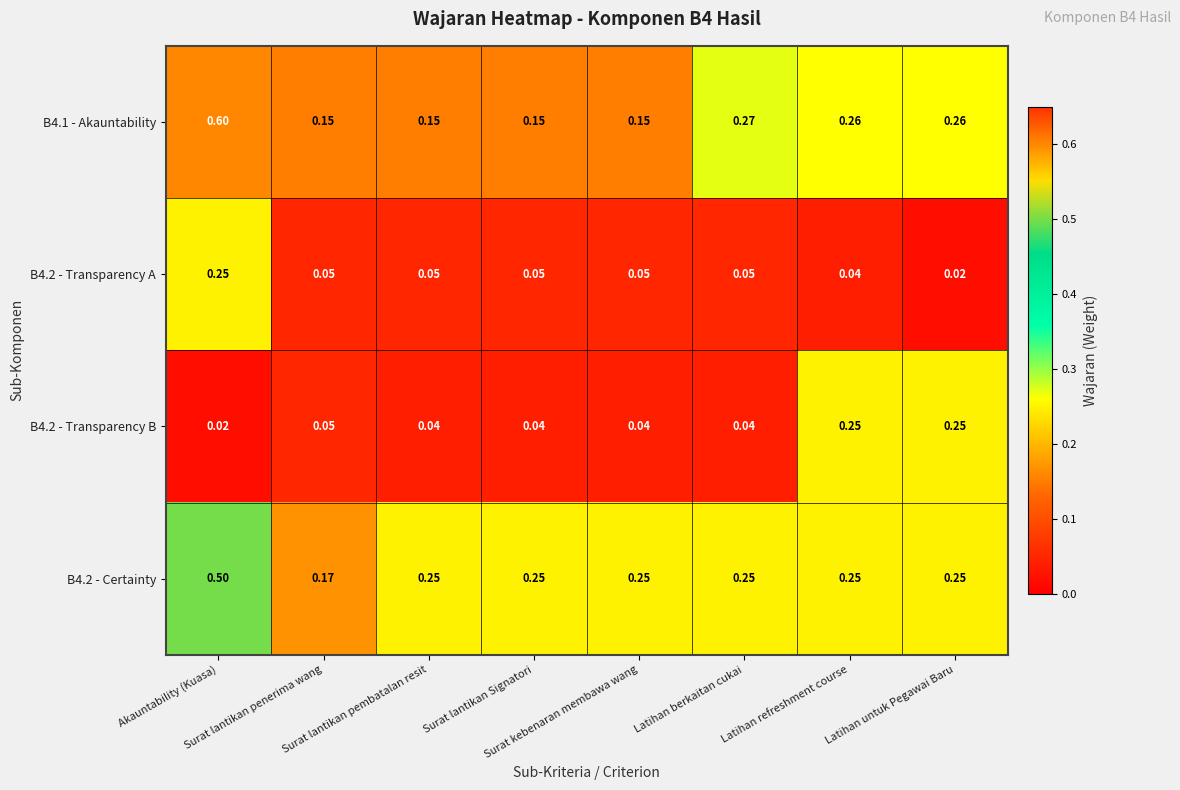

What is the total value across all series at Latihan berkaitan cukai?

0.6